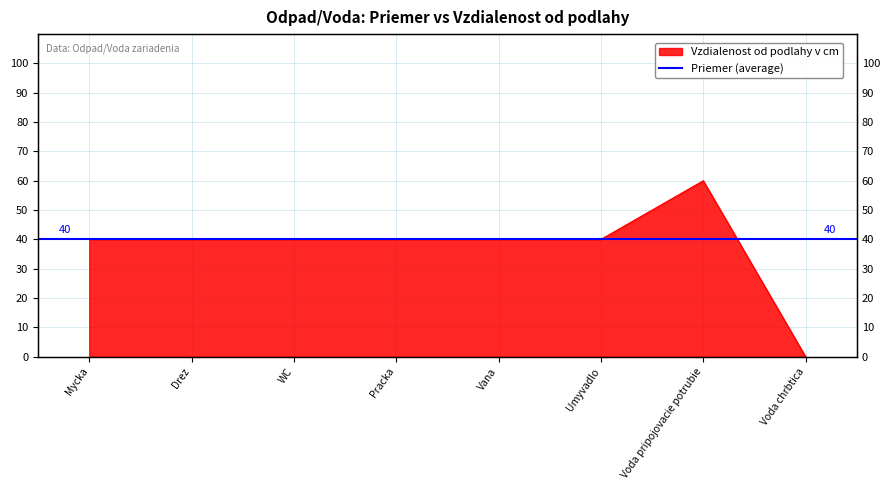

What is the difference between the maximum and second lowest values?

20